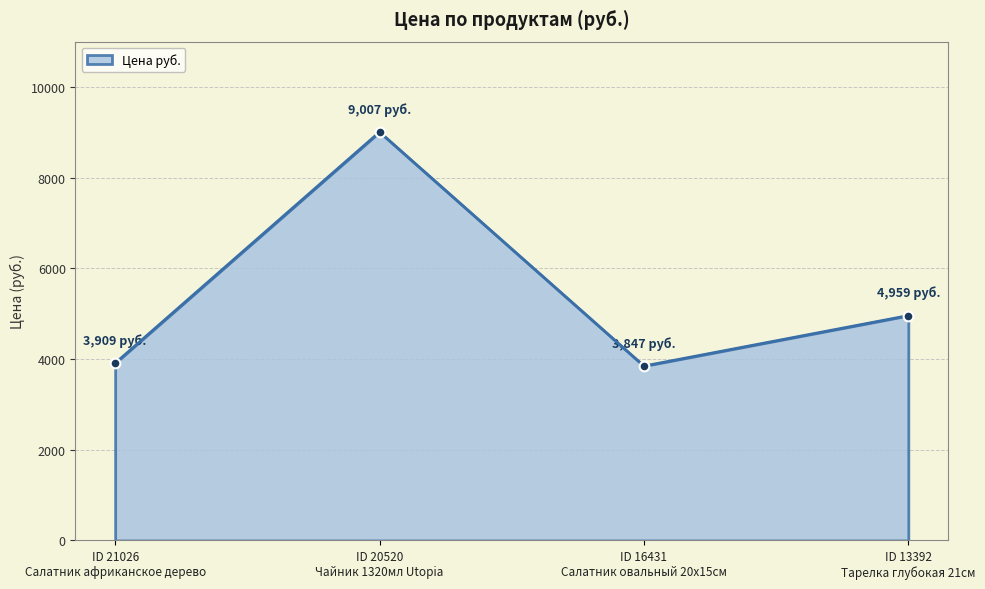

What is the sum of all values?

21722.5